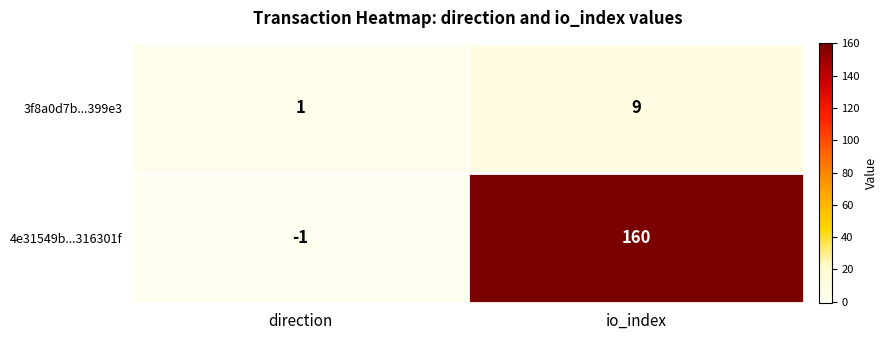

Rank the series by their maximum value, from highest to lowest.

4e31549b...316301f, 3f8a0d7b...399e3